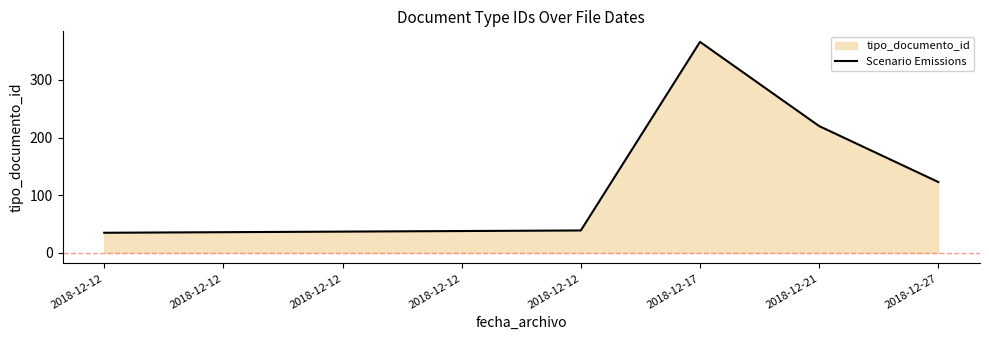

How many lines are shown in the chart?

1